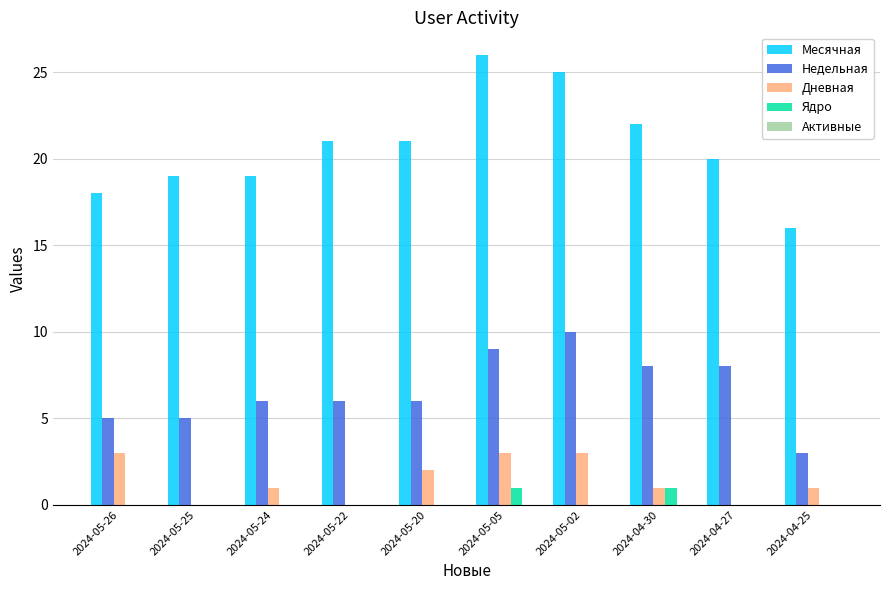

True or false: Недельная has a value of 5 at 2024-04-27.

False